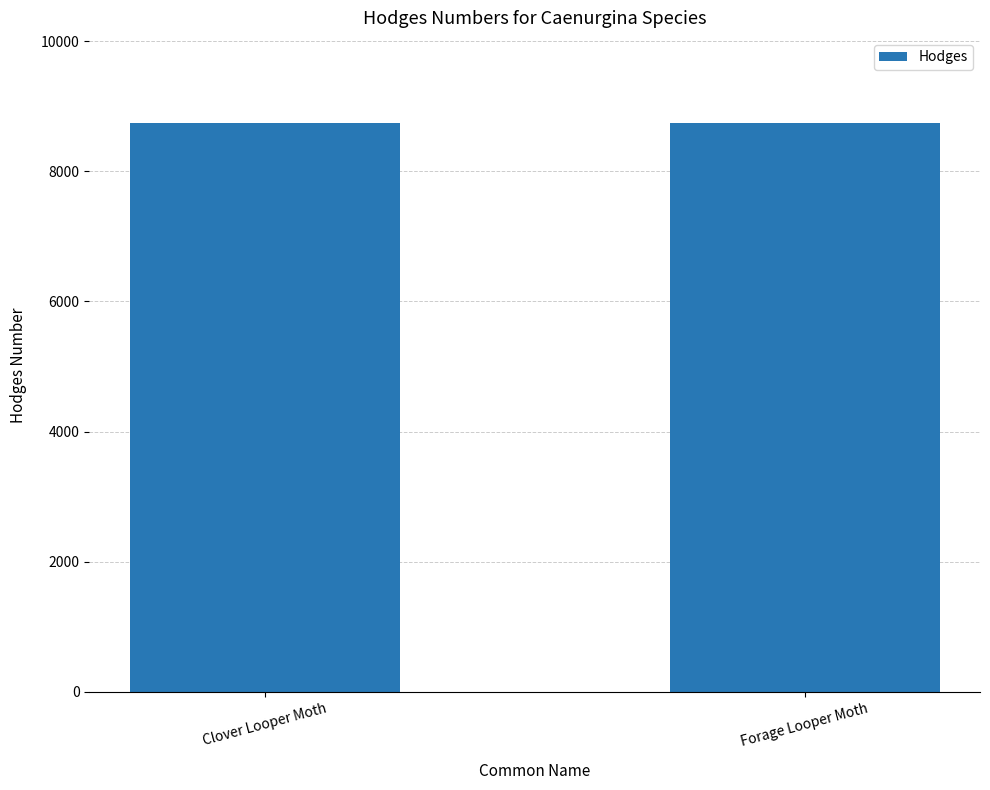

The value at Forage Looper Moth is 8739. True or false?

True